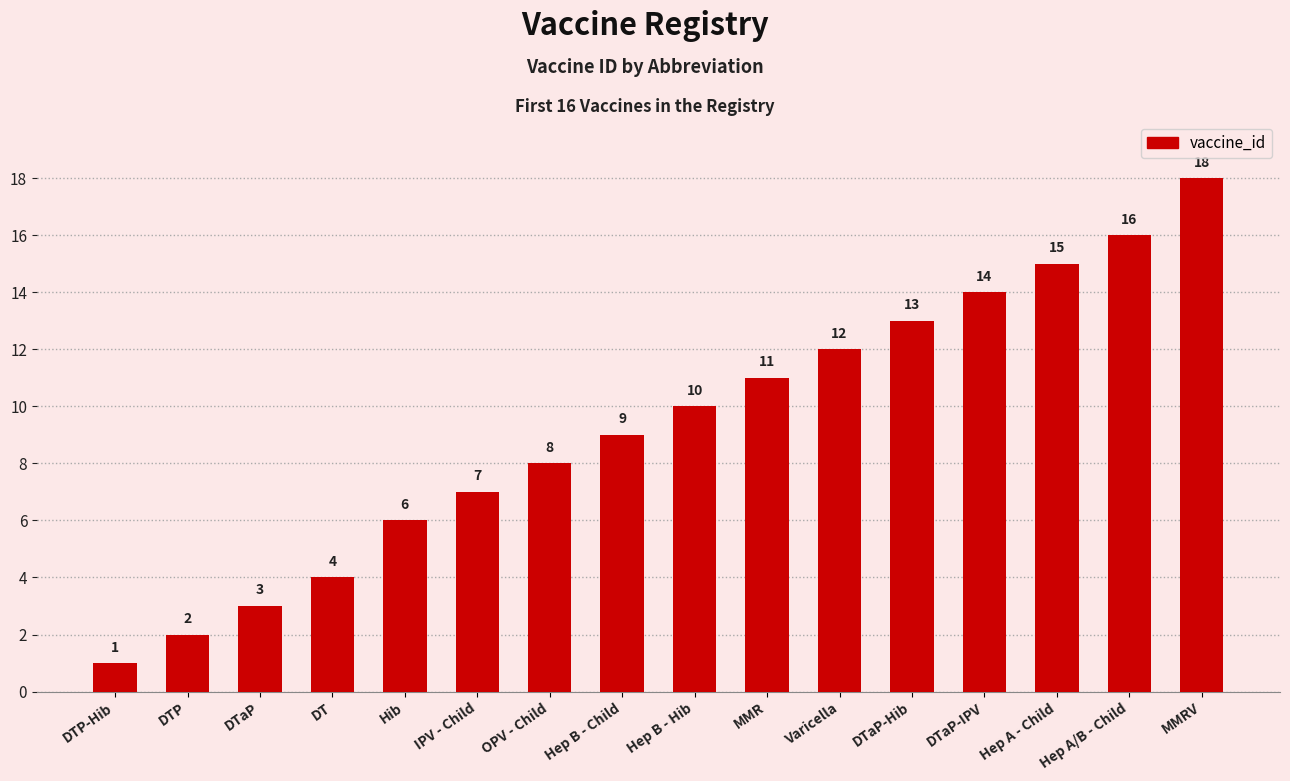

Which has a higher value, DTaP-Hib or DTP-Hib?

DTaP-Hib